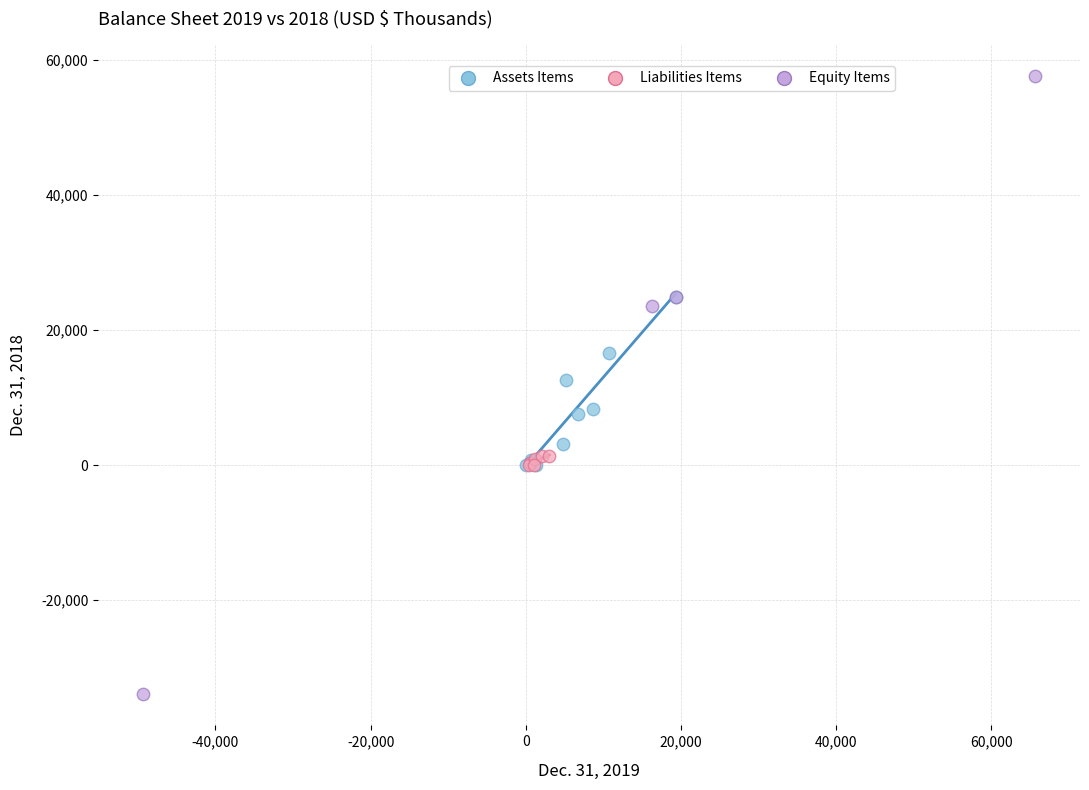

Which series contains the highest Y value?

Equity Items